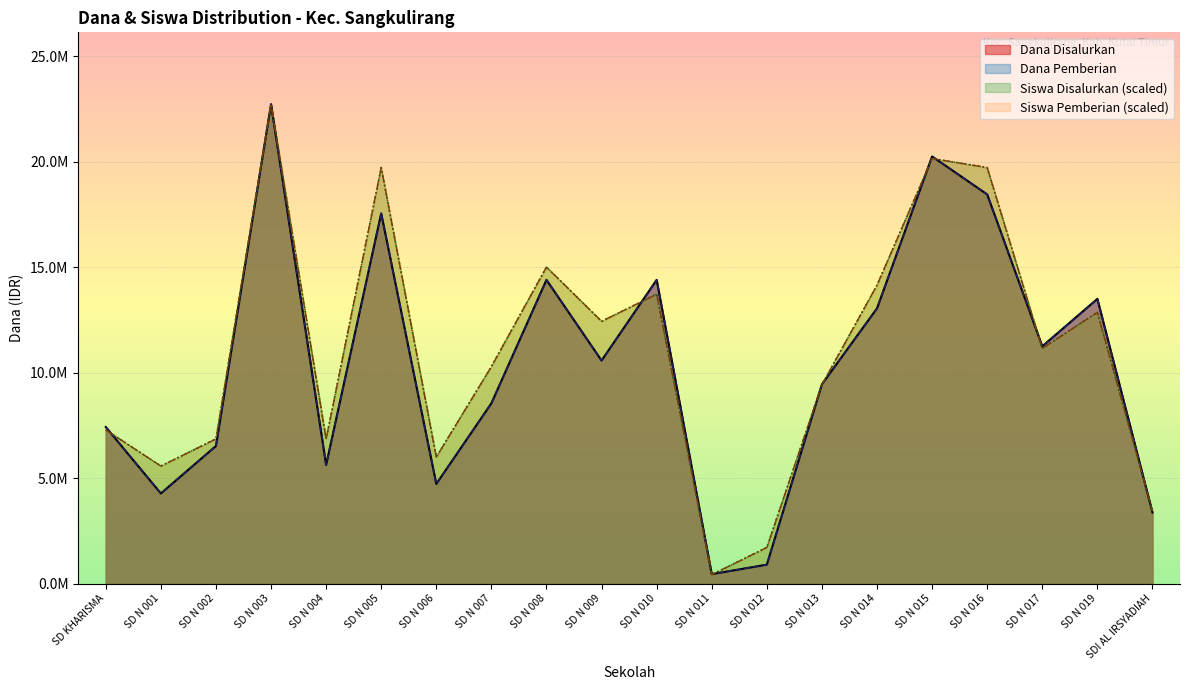

At which label is Siswa Disalurkan closest to 11576886?

SD N 017